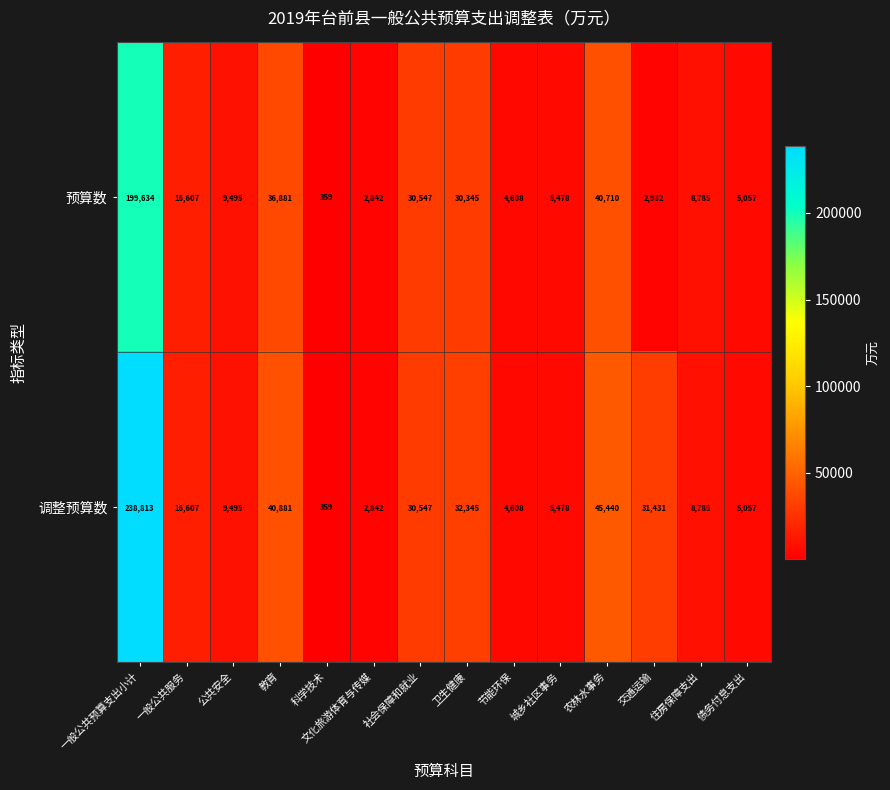

What is the difference between the maximum and minimum values in the 预算数 series?

199275